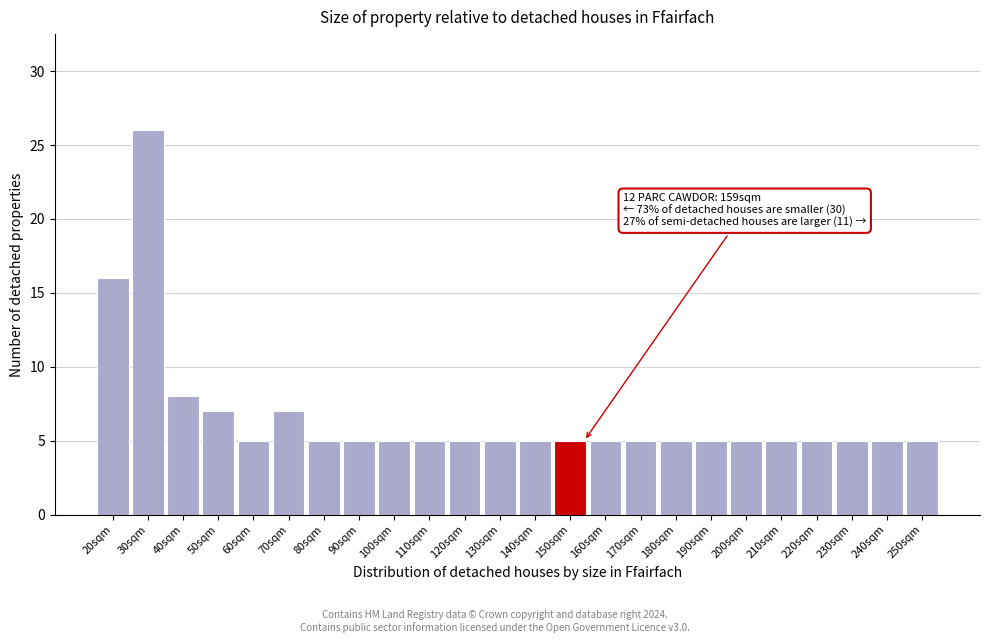

Reading left to right, list all the values displayed in this chart.

20sqm=16	30sqm=26	40sqm=8	50sqm=7	60sqm=5	70sqm=7	80sqm=5	90sqm=5	100sqm=5	110sqm=5	120sqm=5	130sqm=5	140sqm=5	150sqm=5	160sqm=5	170sqm=5	180sqm=5	190sqm=5	200sqm=5	210sqm=5	220sqm=5	230sqm=5	240sqm=5	250sqm=5